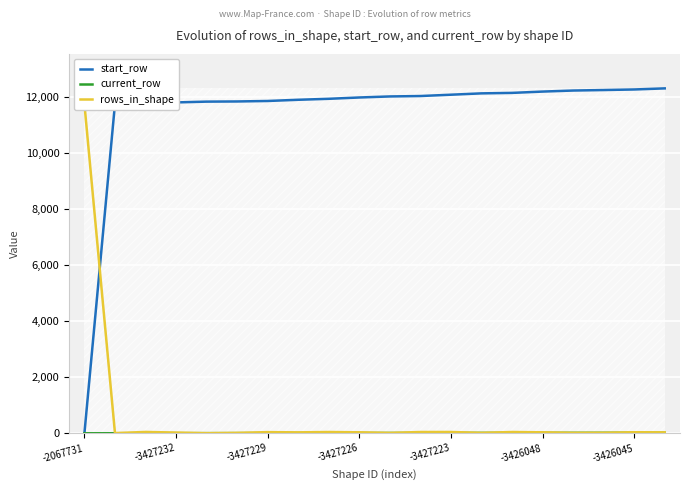

What position from the right is -2067731?

20